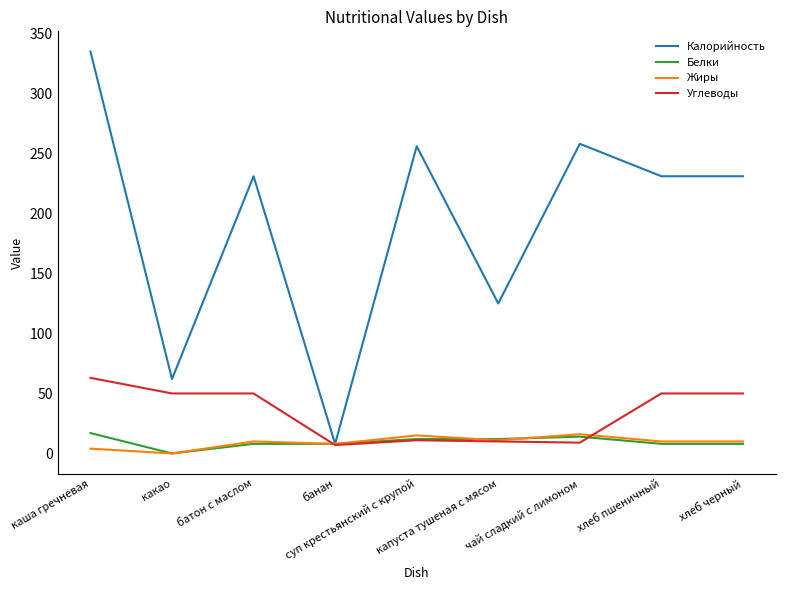

What is the spread (max minus min) of values at хлеб пшеничный?

223